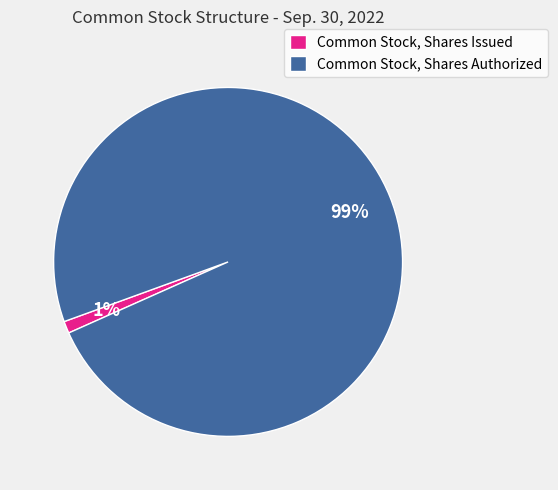

Between Common Stock, Shares Issued and Common Stock, Shares Authorized, which is larger?

Common Stock, Shares Authorized